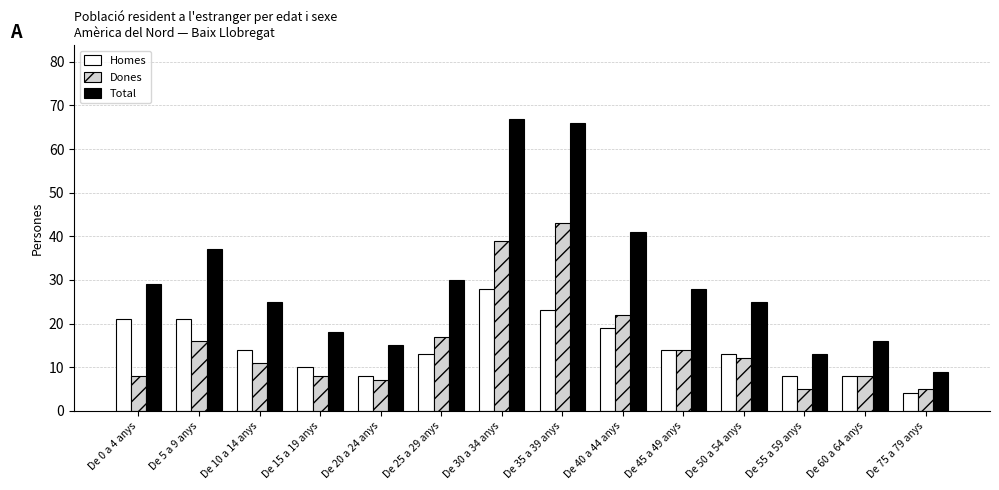

Which series has the widest spread of values?

Total